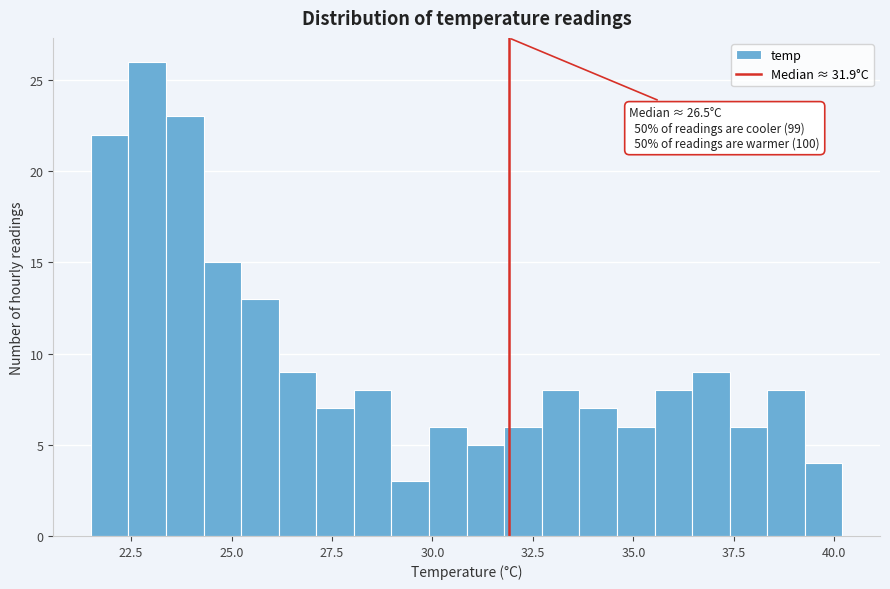

Around what value on the x-axis is the tallest bar? Give the approximate position of its centre, as read against the axis.

23.0